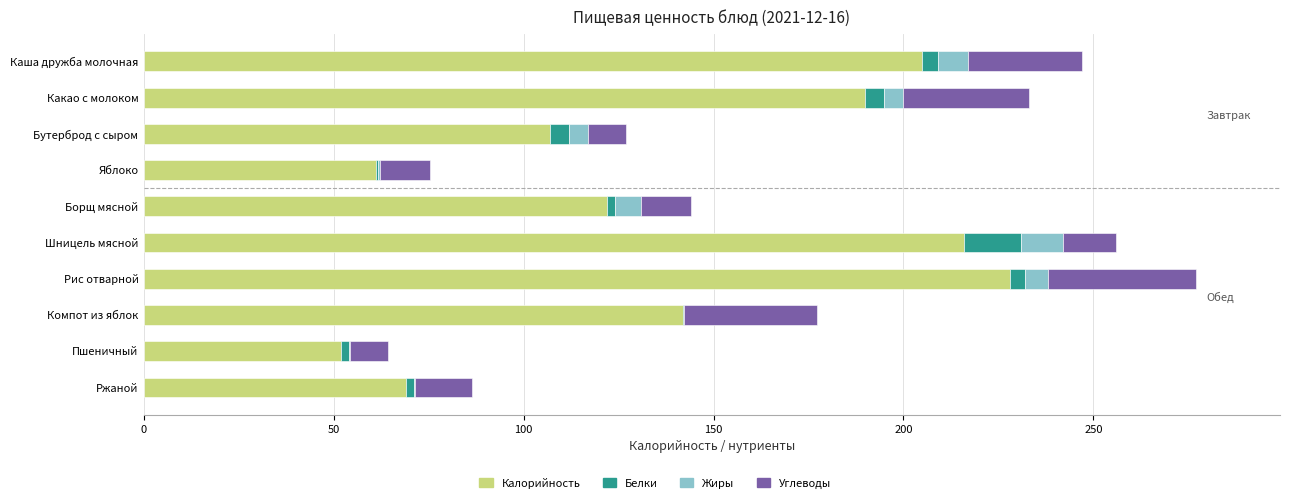

What is the highest value of the Калорийность series?

228.0